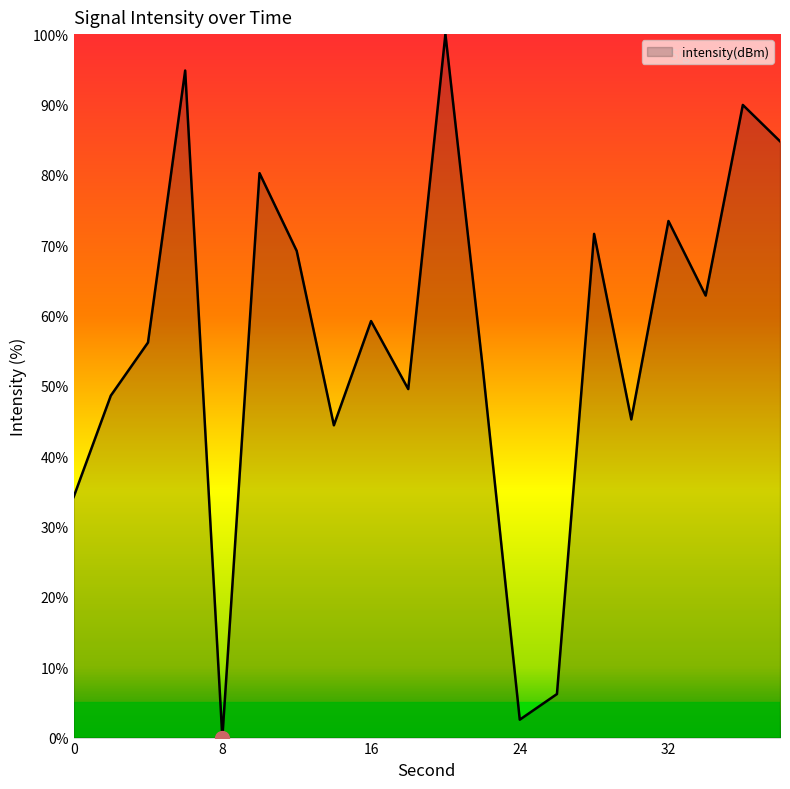

Count the number of categories in the chart.

20